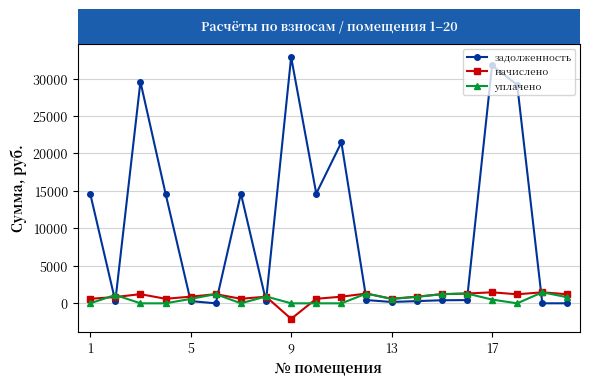

Which series has the largest total across all categories?

задолженность